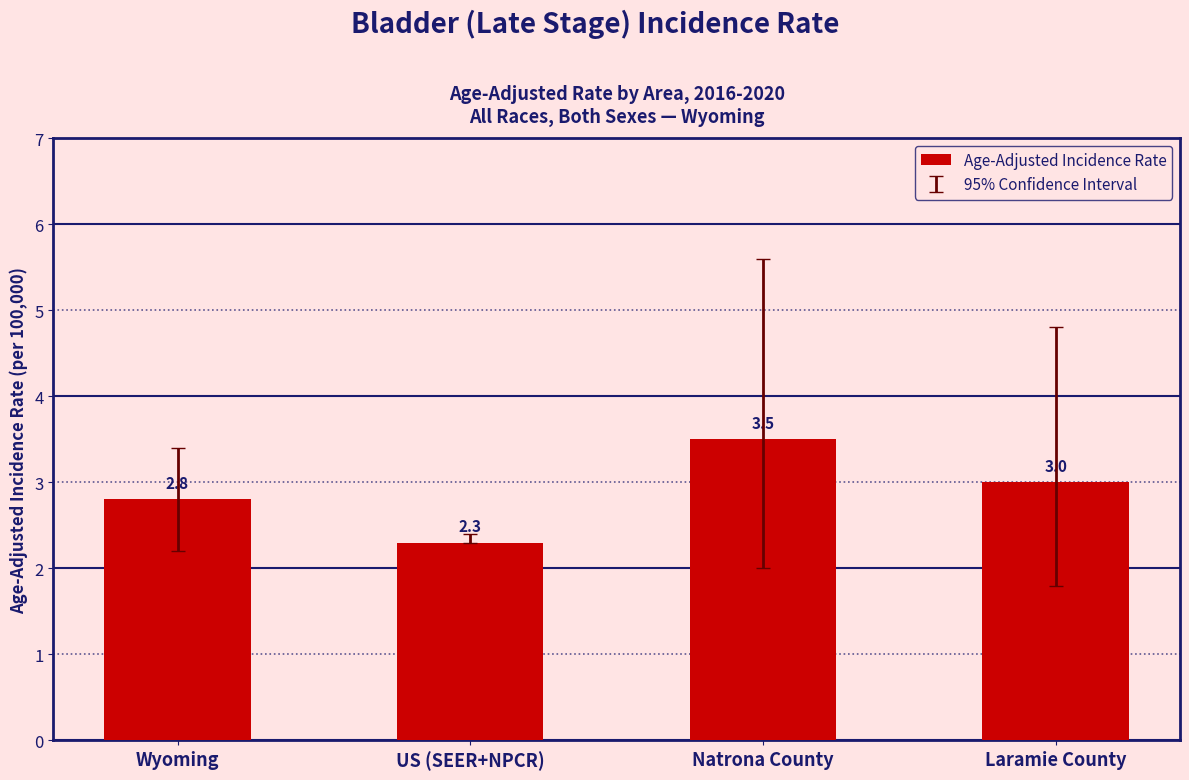

True or false: the data shows 2.3 at US (SEER+NPCR).

True